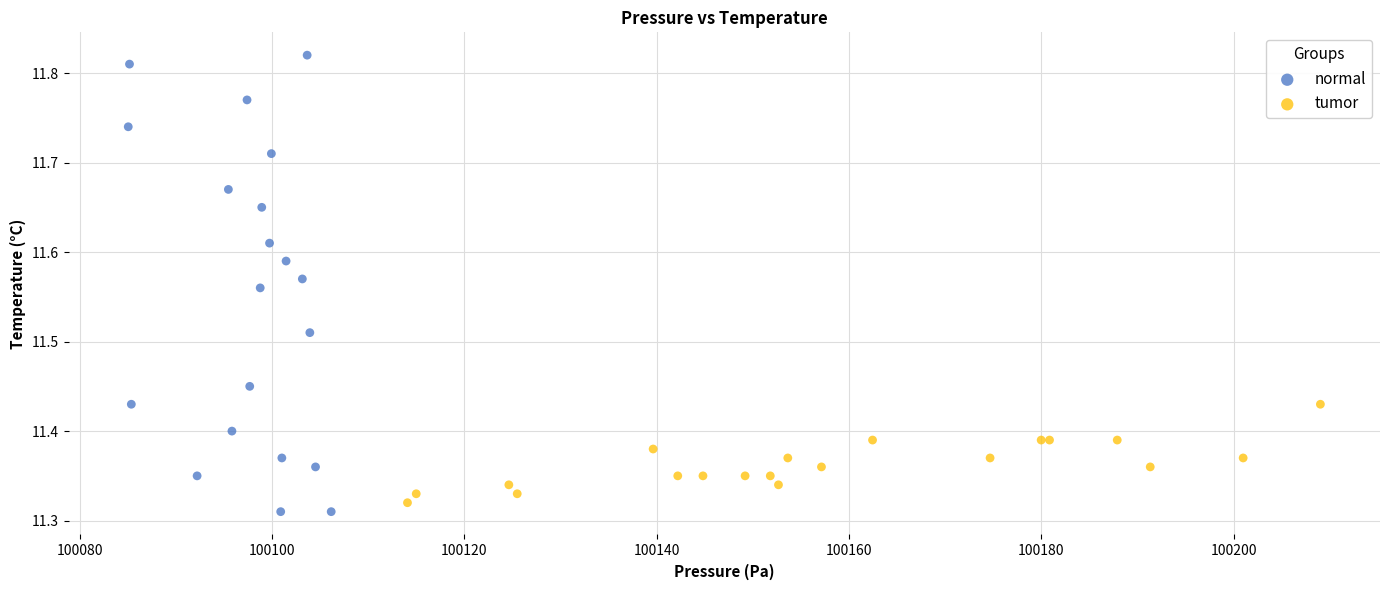

Which series reaches the maximum Y coordinate?

normal